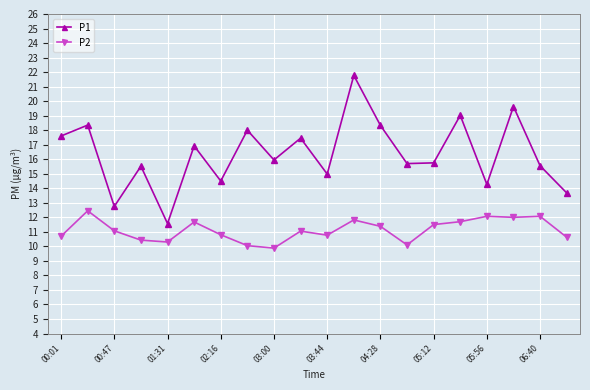

How many interior local valleys does the P1 series have?

7